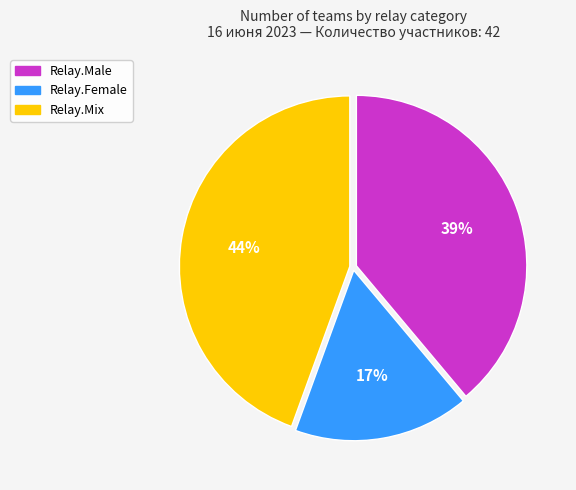

True or false: Relay.Male accounts for 33% of the total.

False